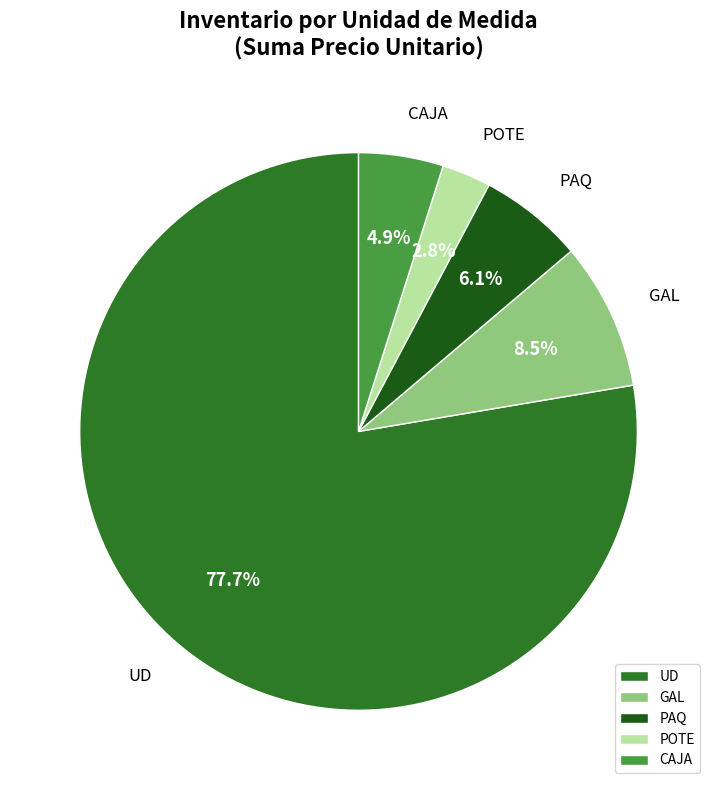

How many slices are in this pie chart?

5